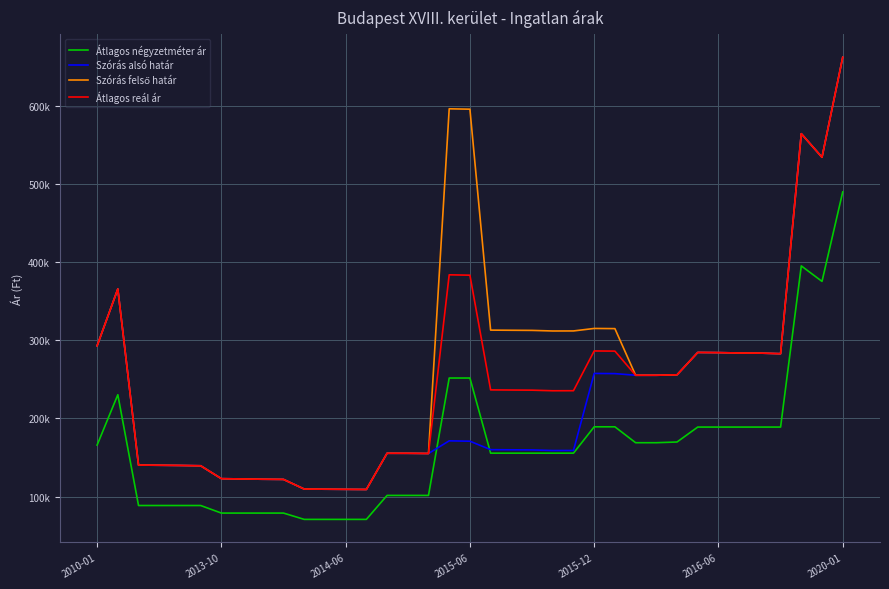

In Szórás felső határ, how many points are higher than both neighbors (excluding endpoints)?

6